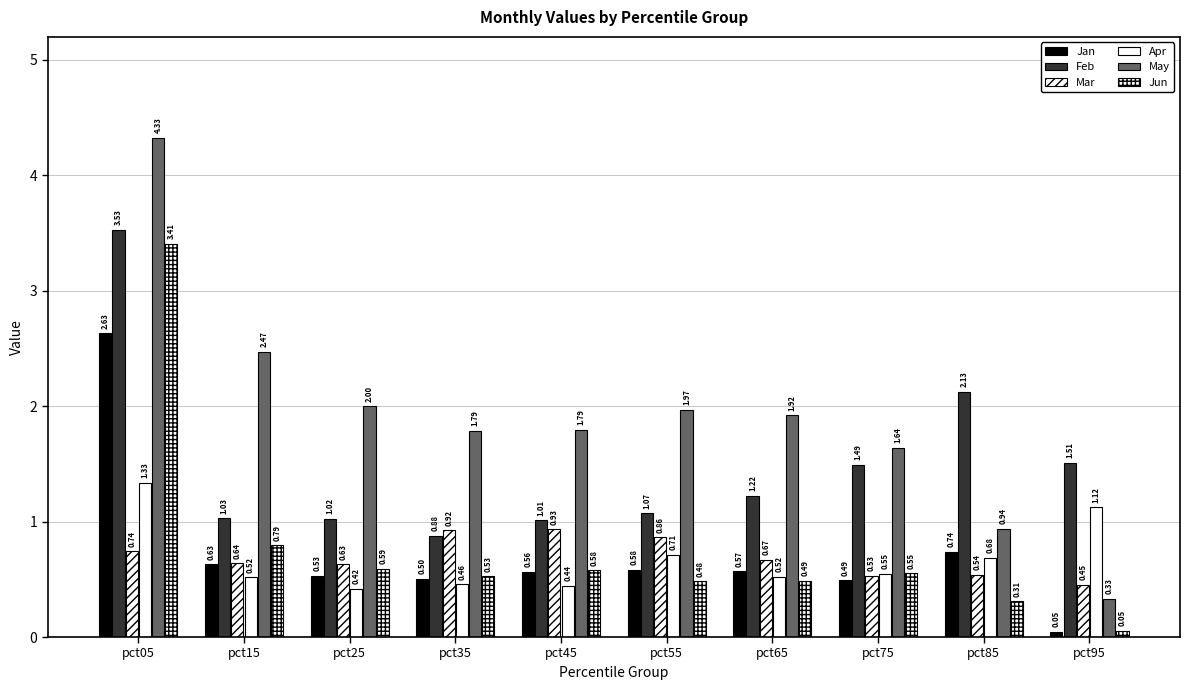

Which has a higher value, pct45 or pct25?

pct45